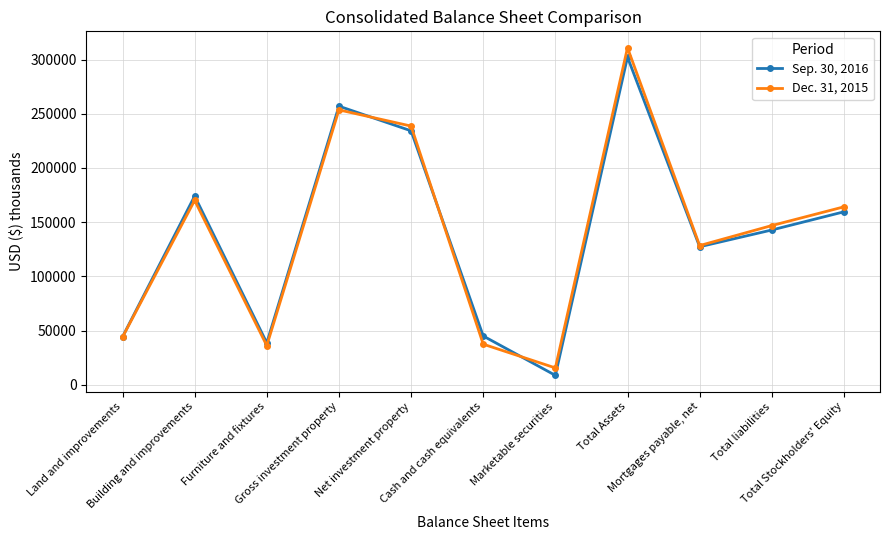

What is the label of the 2nd point from the right?

Total liabilities